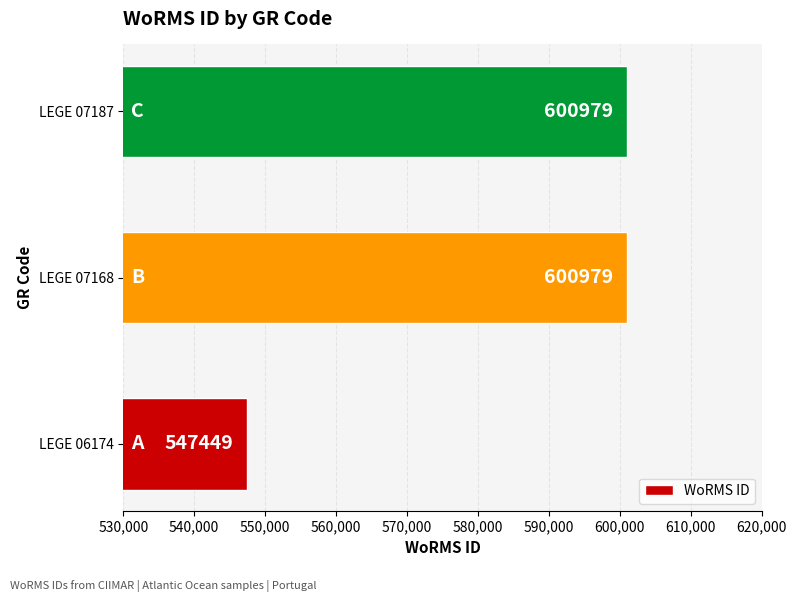

True or false: the data shows 229610 at LEGE 06174.

False